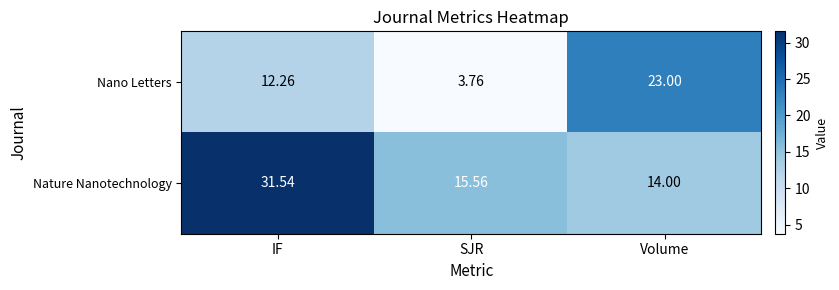

Which series changed the most between IF and Volume?

Nature Nanotechnology